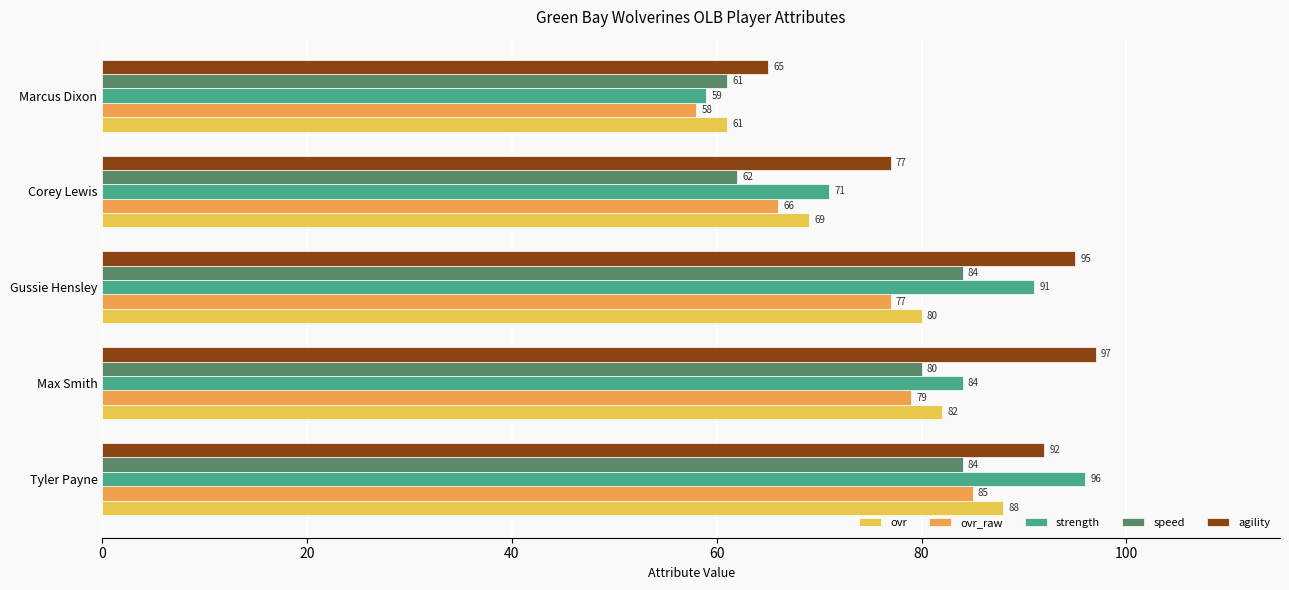

What is the lowest value of the agility series?

65